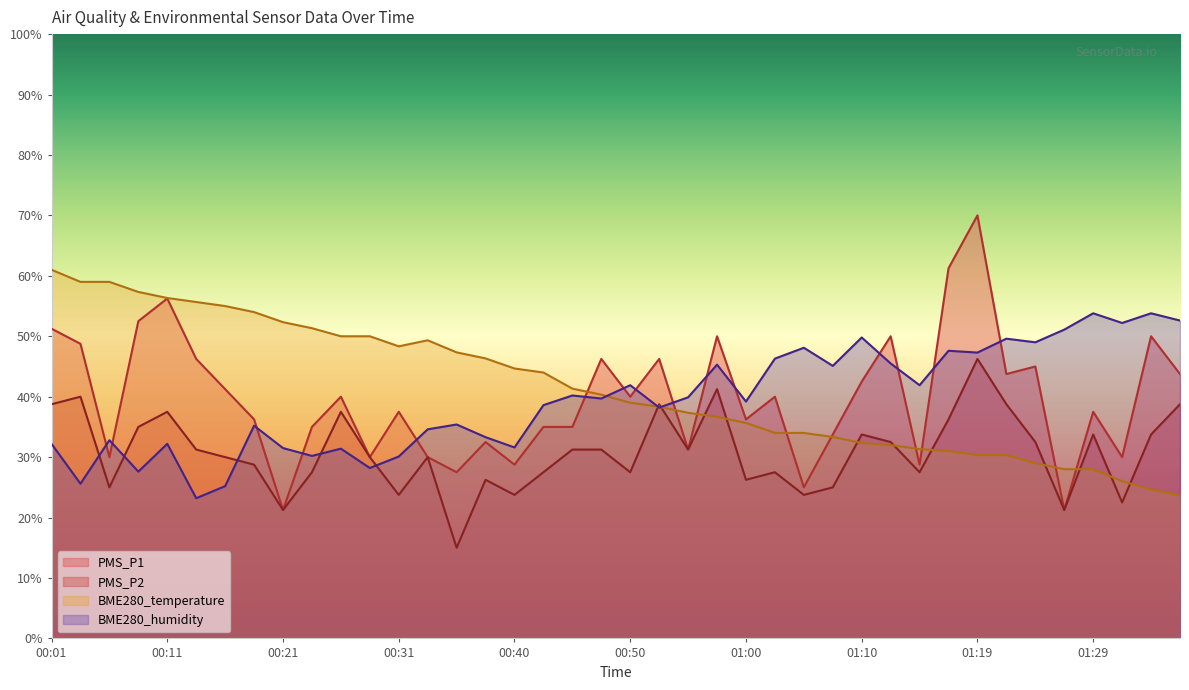

Between which two adjacent categories do BME280_temperature and PMS_P2 first intersect?

00:50 and 00:52